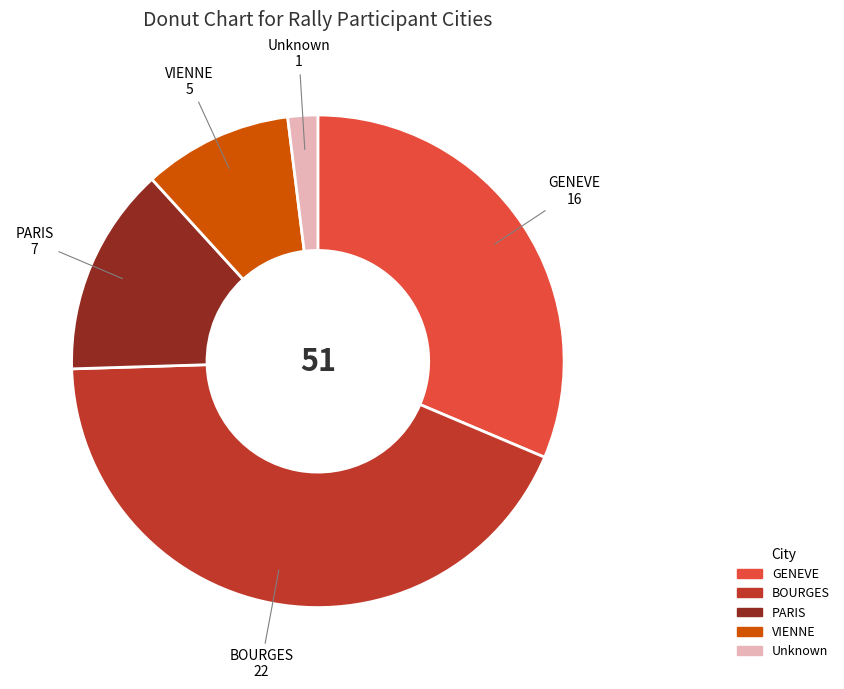

Does any single category account for the majority?

No